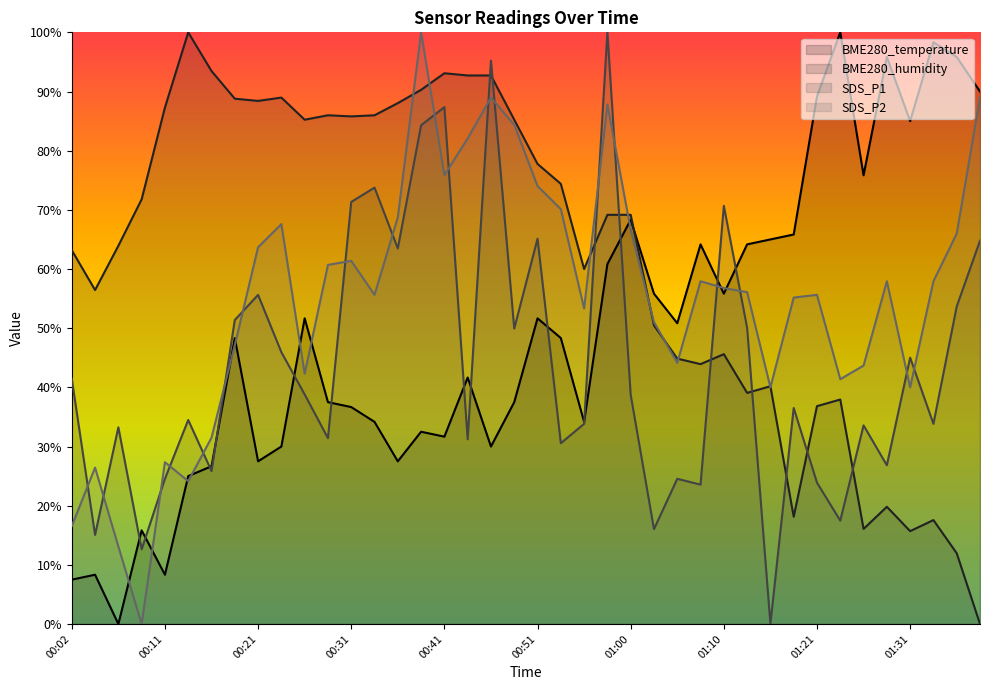

The value of BME280_humidity at 00:38 is 125.0. True or false?

False